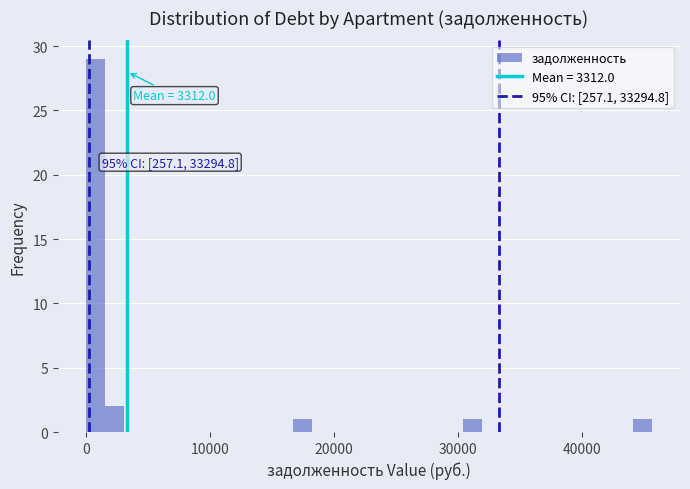

Around what value on the x-axis is the tallest bar? Give the approximate position of its centre, as read against the axis.

1000